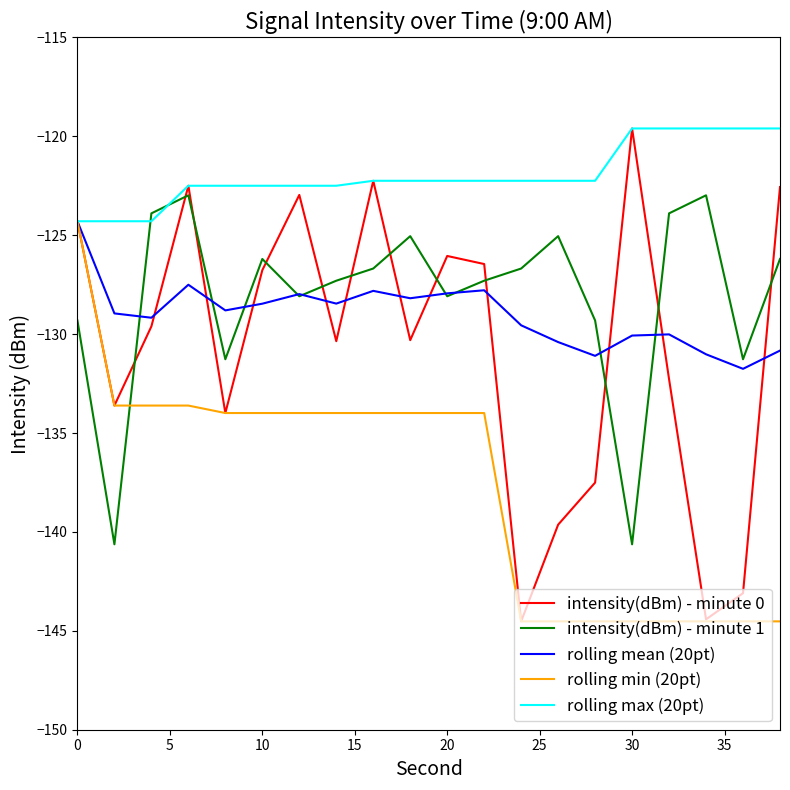

What is the difference between the maximum and minimum values in the rolling max (20pt) series?

4.7